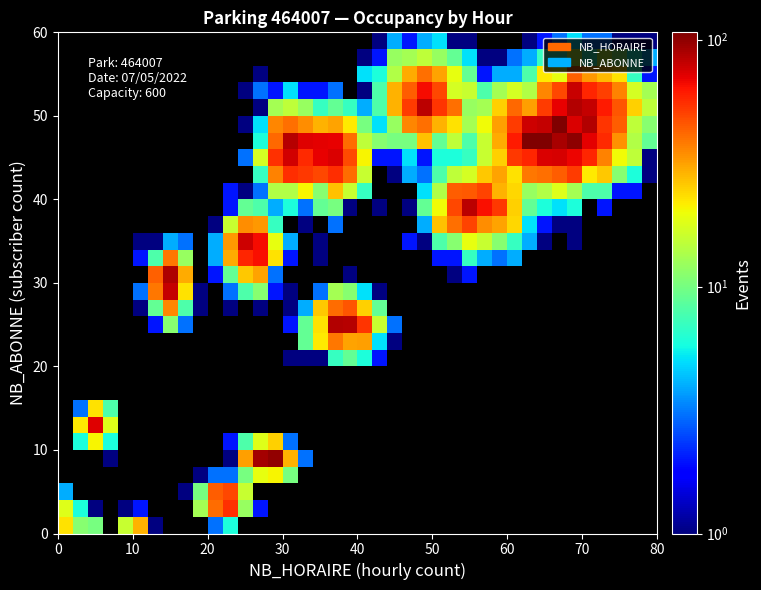

How many categories are shown in the chart?

40